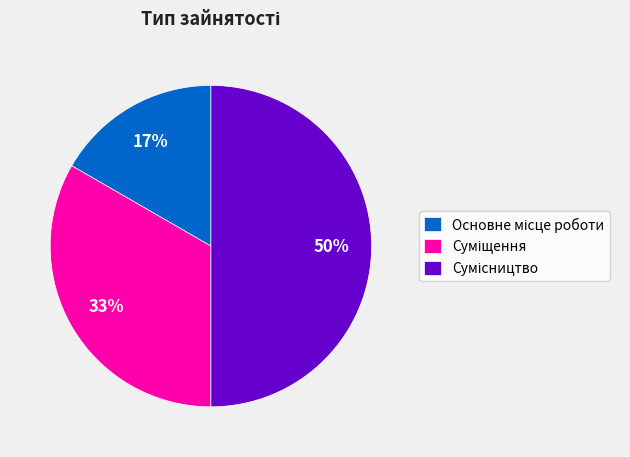

To the nearest percent, what is the difference between the largest and smallest slice percentages?

33%